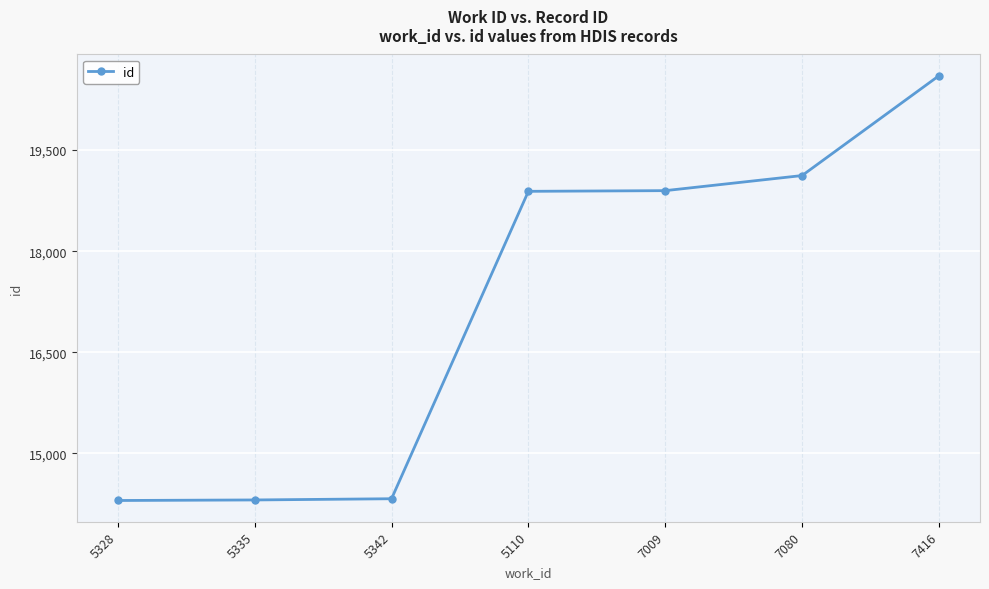

What is the sum of all values?

120455